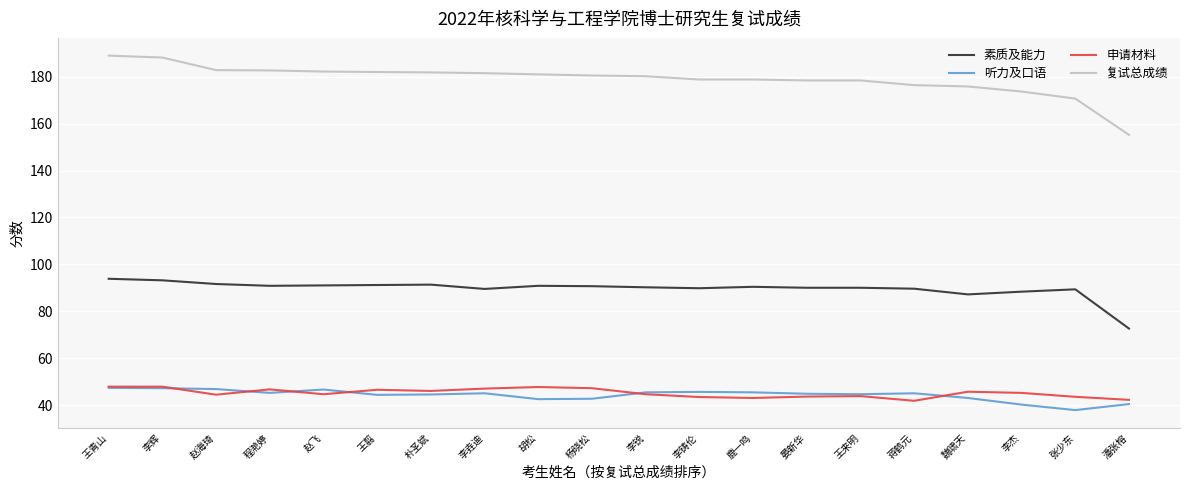

Between 王翦 and 晏新华, which series saw the biggest shift?

复试总成绩